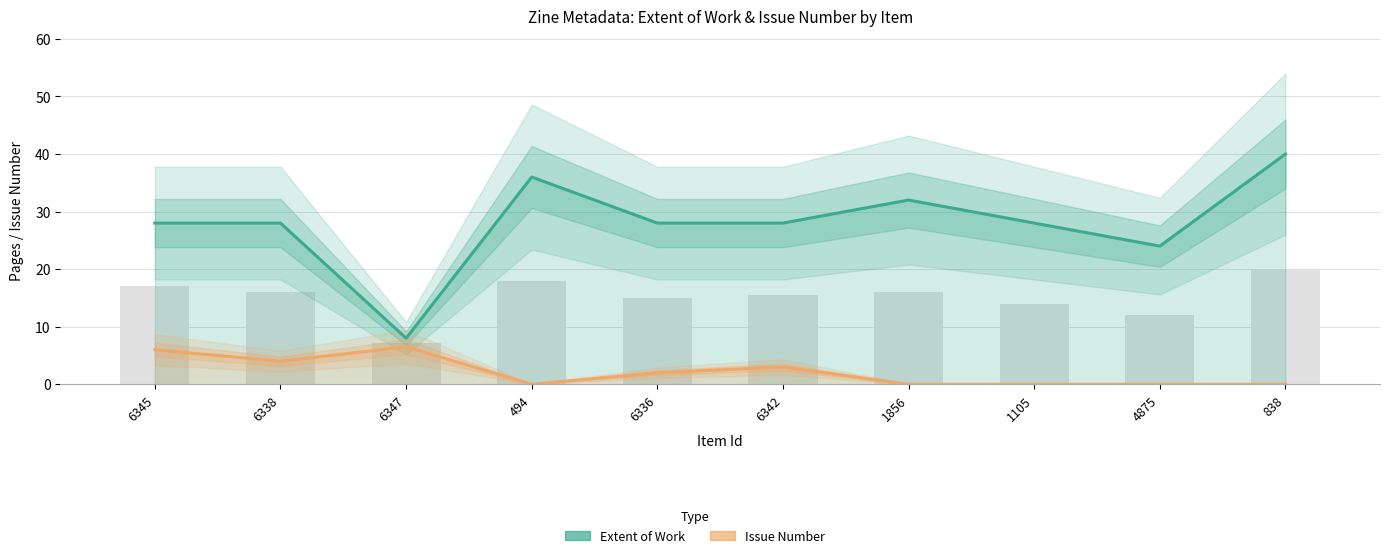

What position from the left is 1856?

7